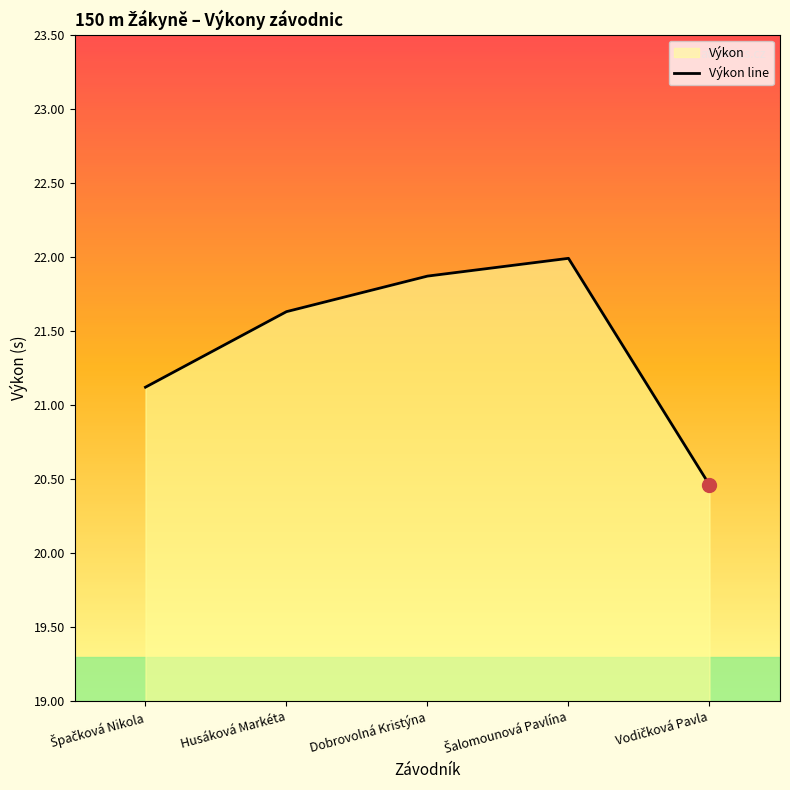

The value at Vodičková Pavla is 20.5. True or false?

True